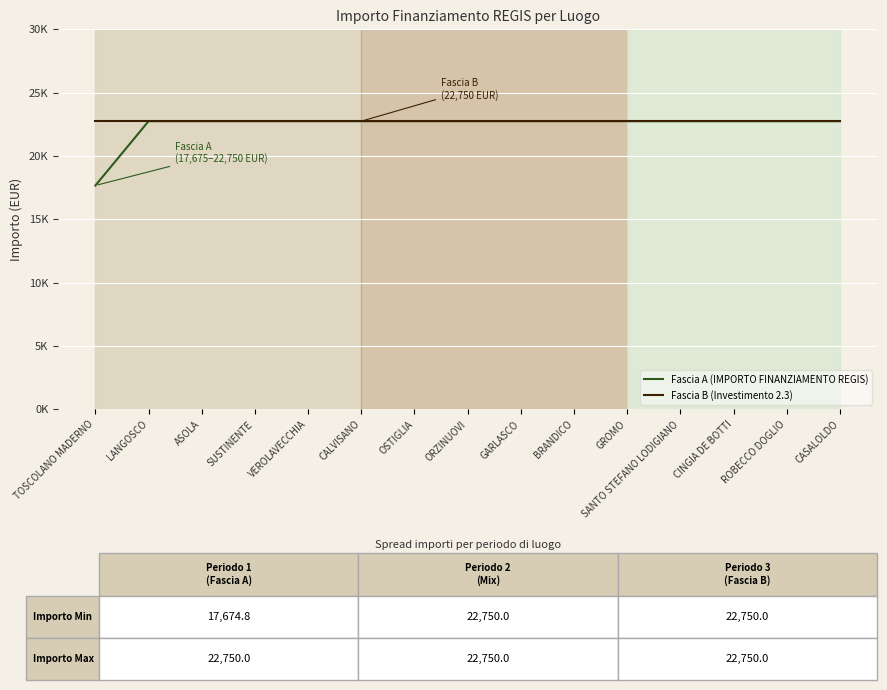

Reading left to right, list all the values displayed in this chart.

Fascia A (IMPORTO FINANZIAMENTO REGIS): TOSCOLANO MADERNO=17674.8	LANGOSCO=22750.0	ASOLA=22750.0	SUSTINENTE=22750.0	VEROLAVECCHIA=22750.0	CALVISANO=22750.0	OSTIGLIA=22750.0	ORZINUOVI=22750.0	GARLASCO=22750.0	BRANDICO=22750.0	GROMO=22750.0	SANTO STEFANO LODIGIANO=22750.0	CINGIA DE BOTTI=22750.0	ROBECCO DOGLIO=22750.0	CASALOLDO=22750.0
Fascia B (Investimento 2.3): TOSCOLANO MADERNO=22750.0	LANGOSCO=22750.0	ASOLA=22750.0	SUSTINENTE=22750.0	VEROLAVECCHIA=22750.0	CALVISANO=22750.0	OSTIGLIA=22750.0	ORZINUOVI=22750.0	GARLASCO=22750.0	BRANDICO=22750.0	GROMO=22750.0	SANTO STEFANO LODIGIANO=22750.0	CINGIA DE BOTTI=22750.0	ROBECCO DOGLIO=22750.0	CASALOLDO=22750.0